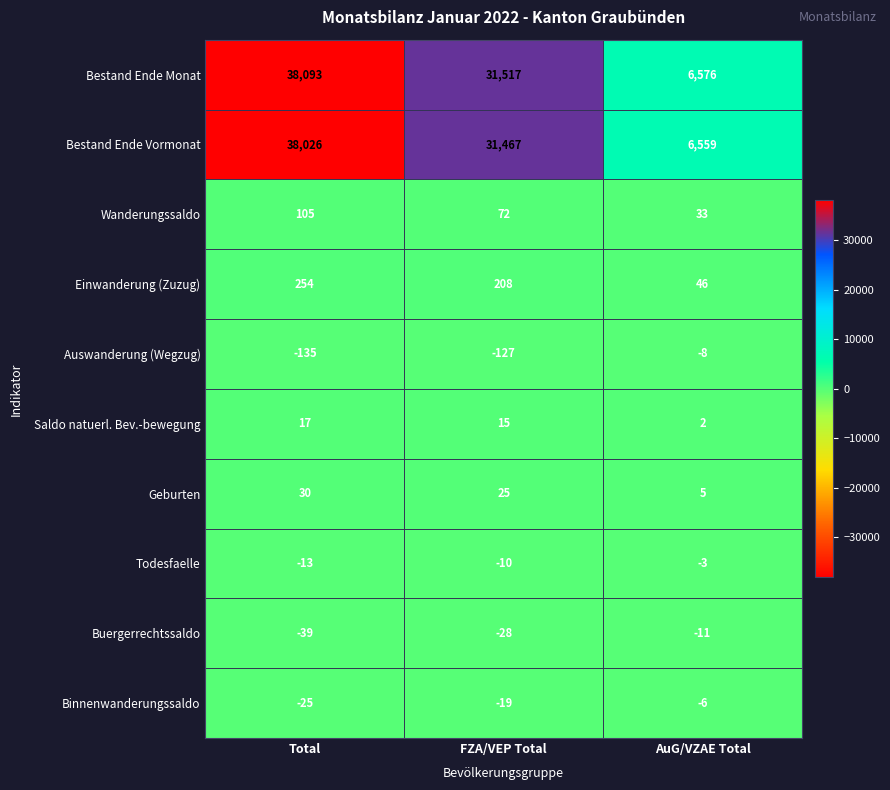

Which series has the widest spread of values?

Bestand Ende Monat